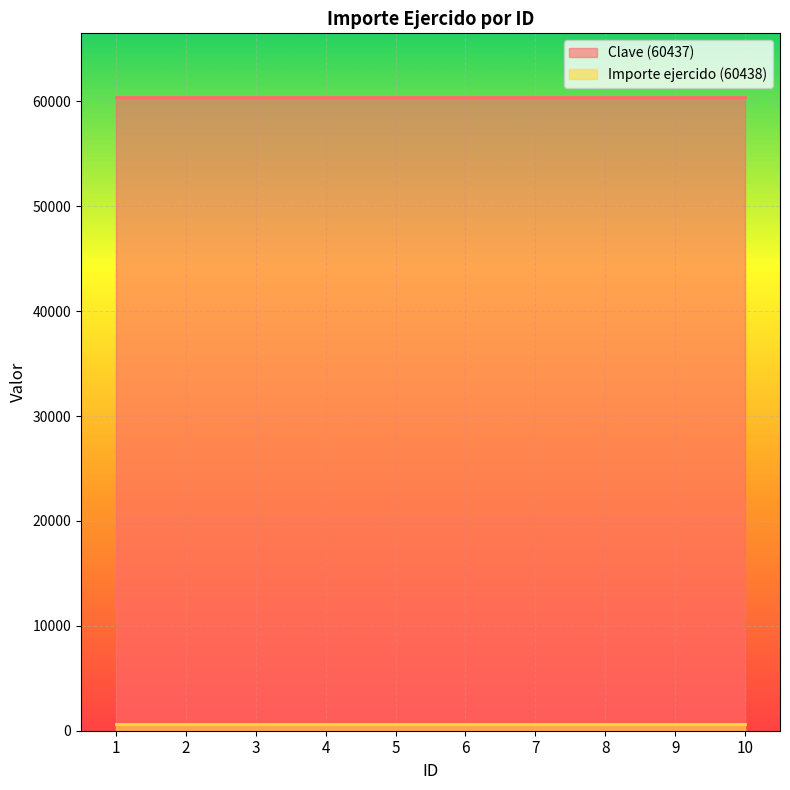

Reading left to right, what are all the values shown in this chart?

Clave (60437): 1=60437.0	2=60437.0	3=60437.0	4=60437.0	5=60437.0	6=60437.0	7=60437.0	8=60437.0	9=60437.0	10=60437.0
Importe ejercido (60438): 1=663.9	2=663.9	3=663.9	4=663.9	5=663.9	6=663.9	7=663.9	8=663.9	9=663.9	10=663.9